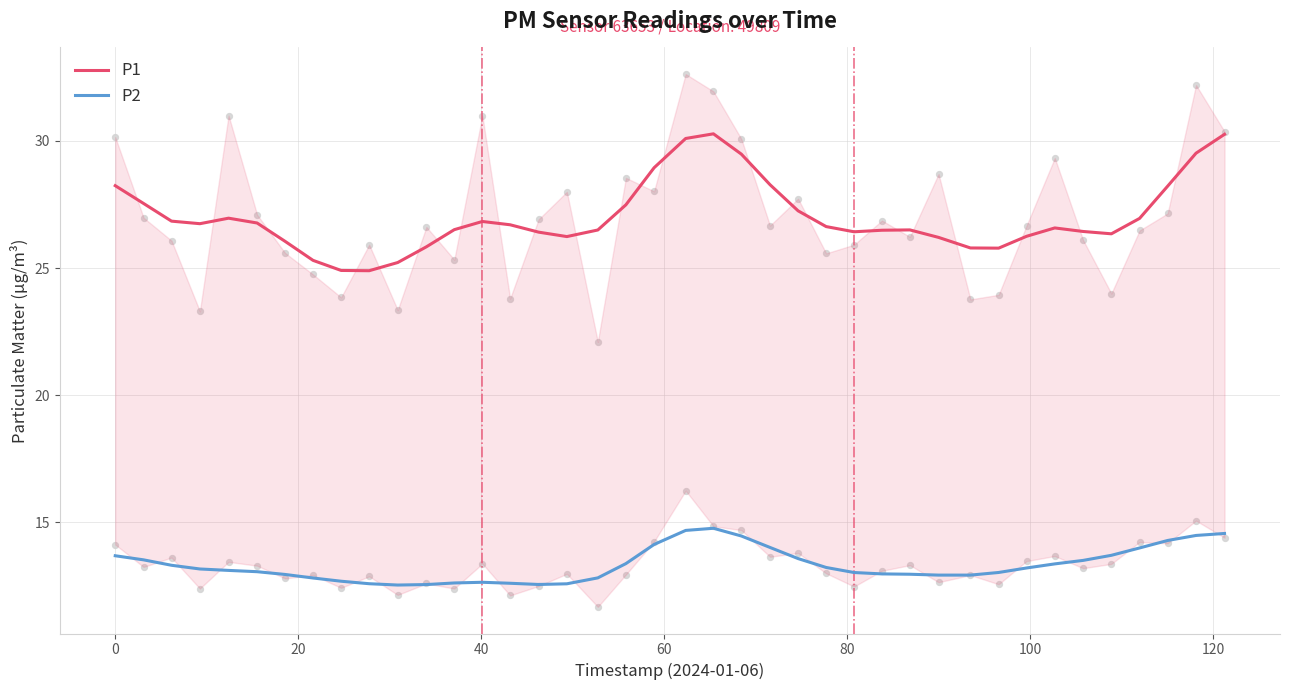

Which series reaches the maximum Y coordinate?

P1